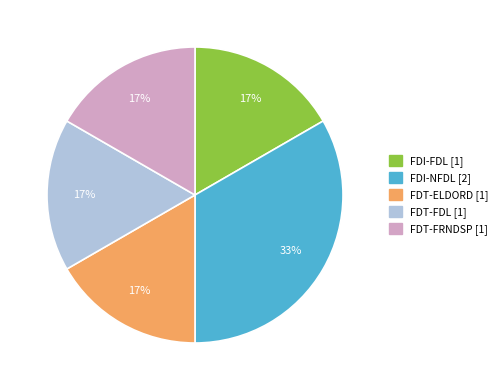

Combined, do FDT-FDL and FDT-ELDORD account for over 50%?

No